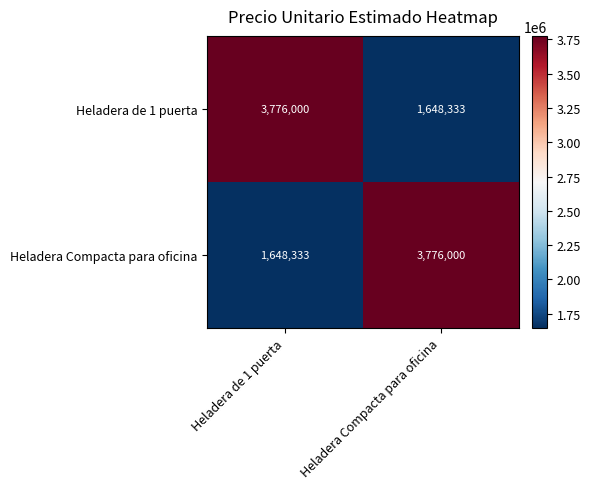

What is the difference between the highest and lowest values at Heladera Compacta para oficina?

2127667